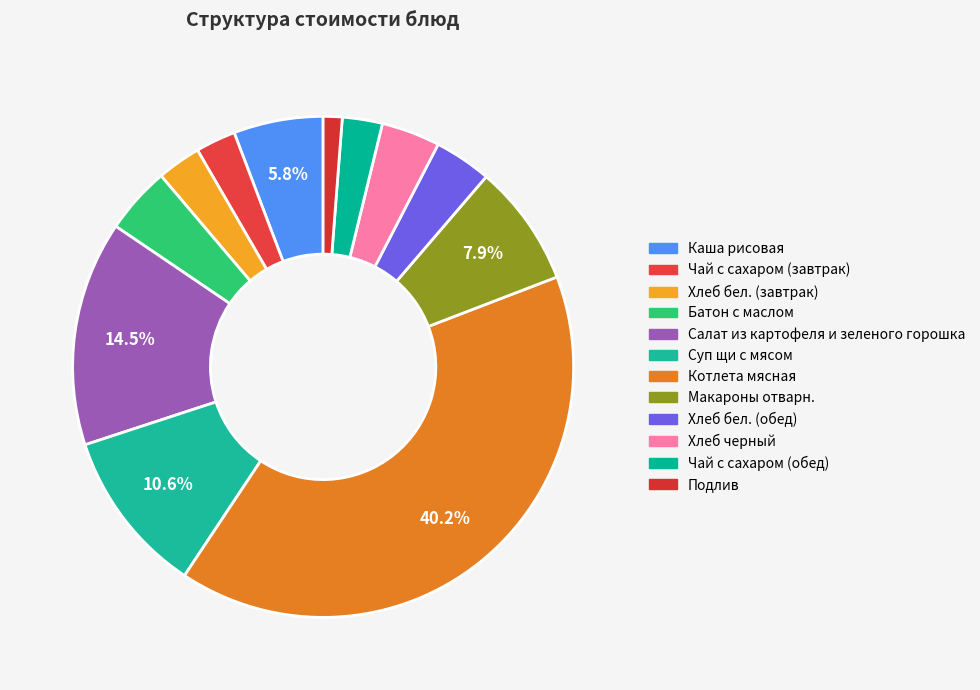

Does any single category account for the majority?

No